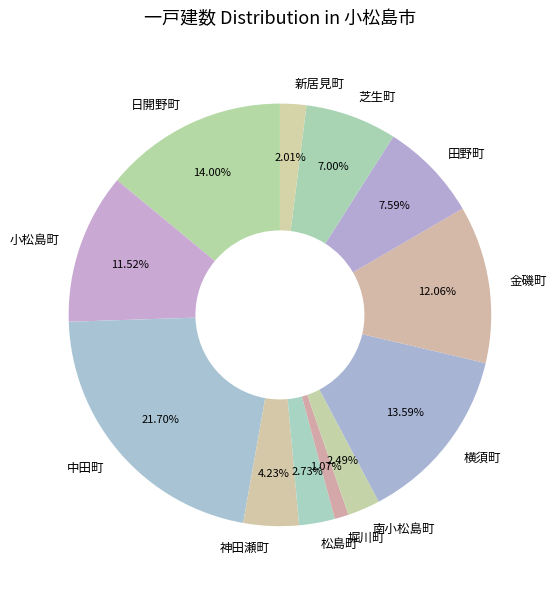

Approximately how many times larger is the value at 中田町 compared to 芝生町?

3.1